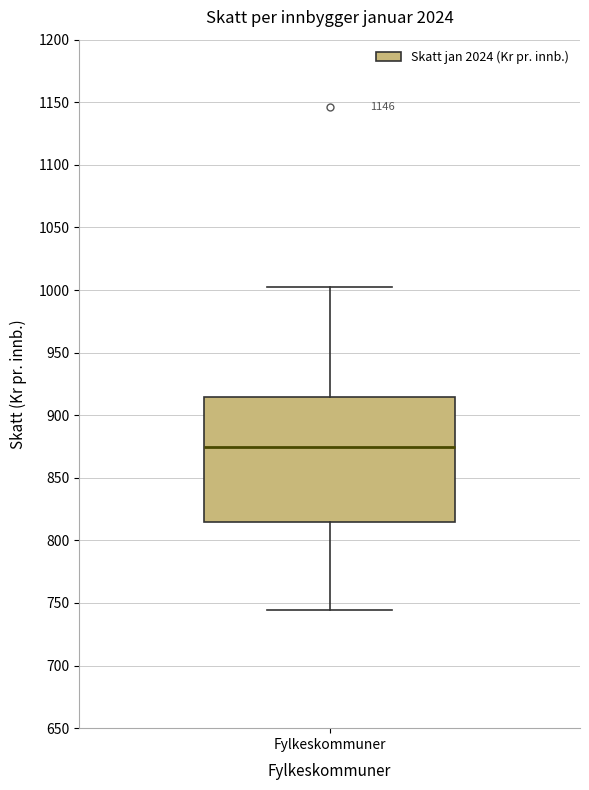

Read this box plot against the y-axis: the position of the median line, the range covered by the box, and the ends of both whiskers. The values are not printed on the chart, so give them approximately, as read against the axis.

median 875, box 815 to 915, whiskers 745 to 1000